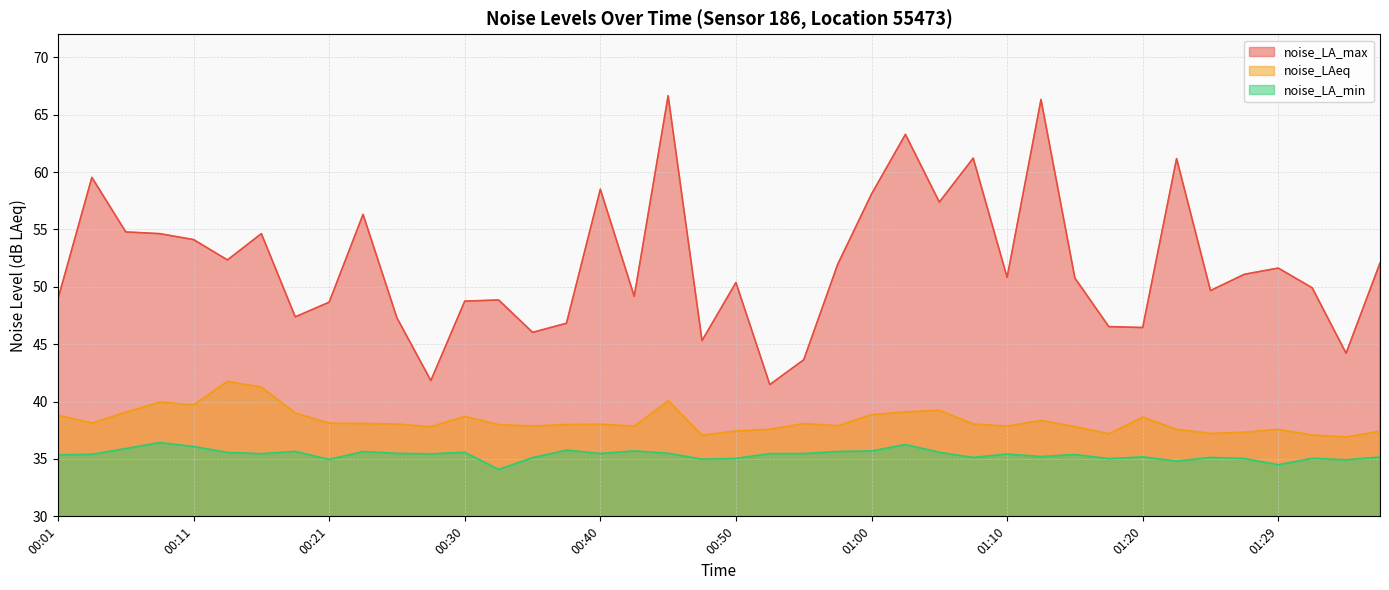

True or false: noise_LAeq has a value of 37.8 at 01:15.

True